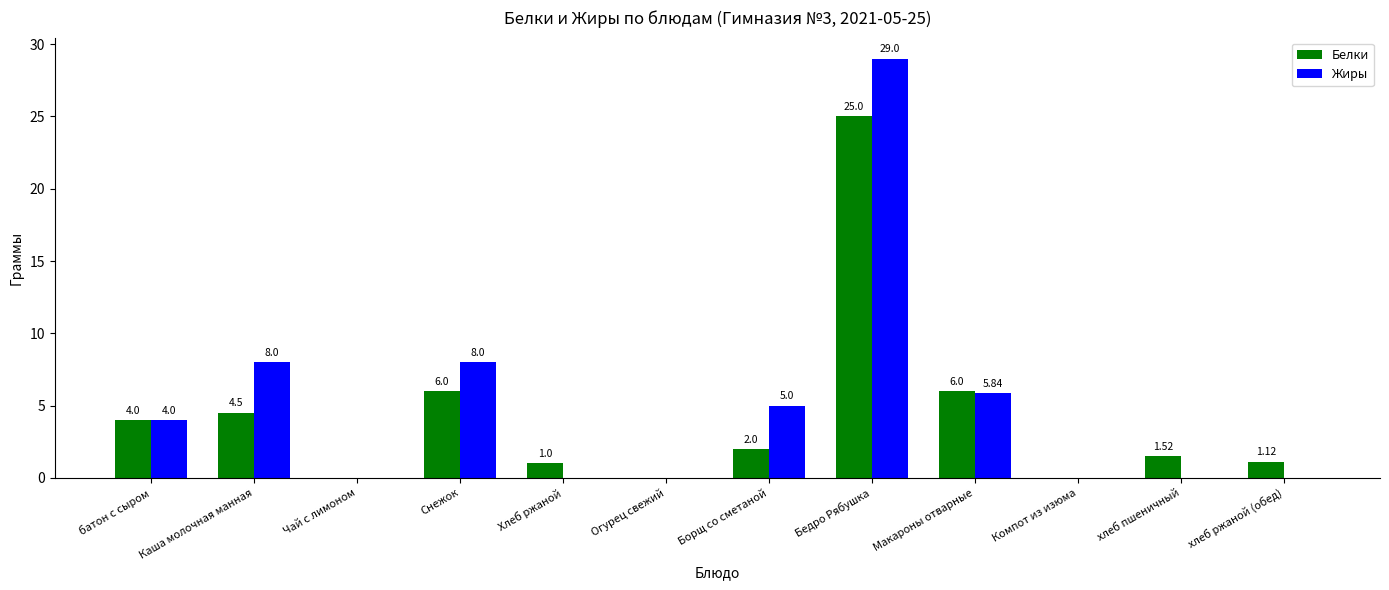

The value of Жиры at Огурец свежий is 0.0. True or false?

True